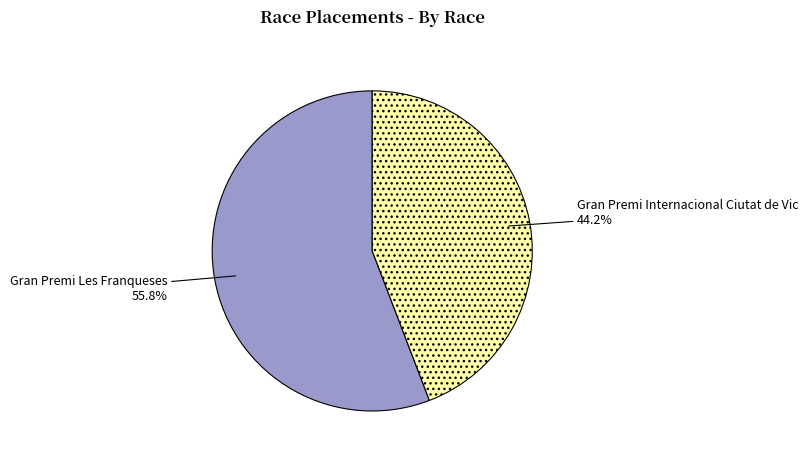

True or false: Gran Premi Les Franqueses accounts for 56% of the total.

True